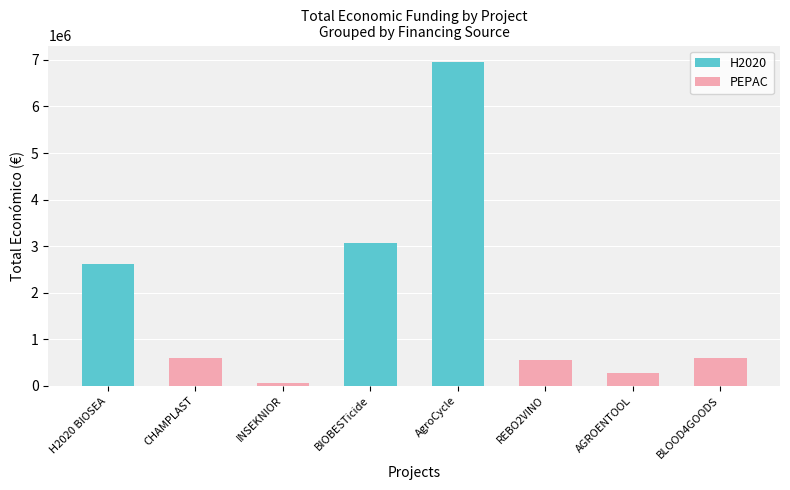

Reading left to right, list all the values displayed in this chart.

2611223	596368	73169	3069653	6960293	563721	283310	599960